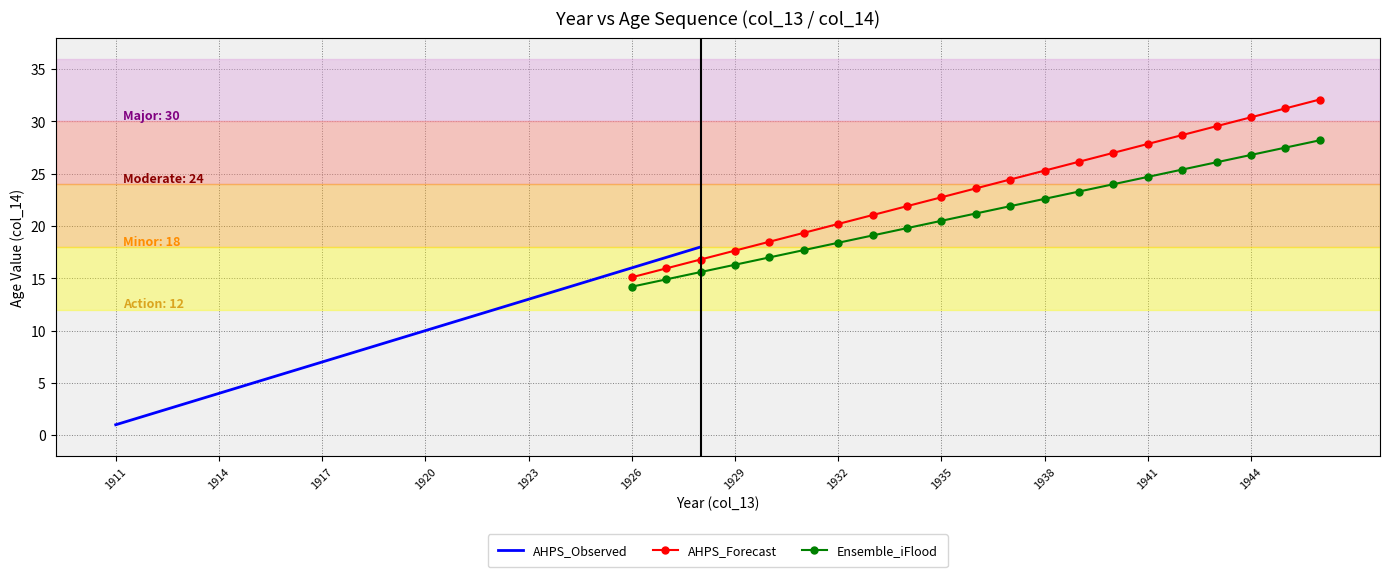

Which has a higher value, 1946 or 1928?

1946